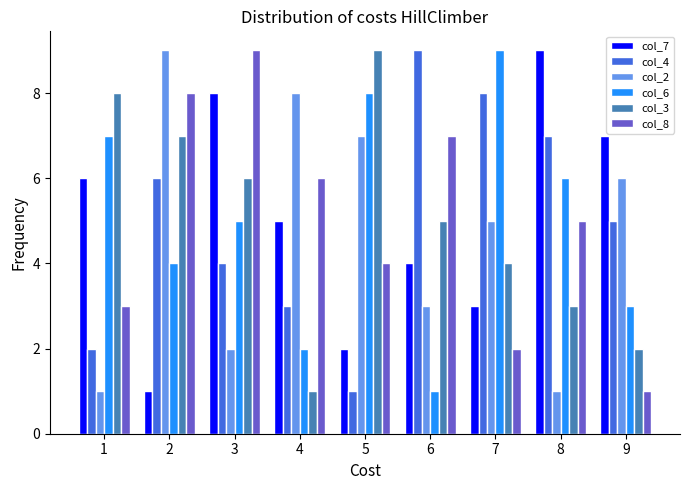

At which label does col_7 reach its minimum?

2